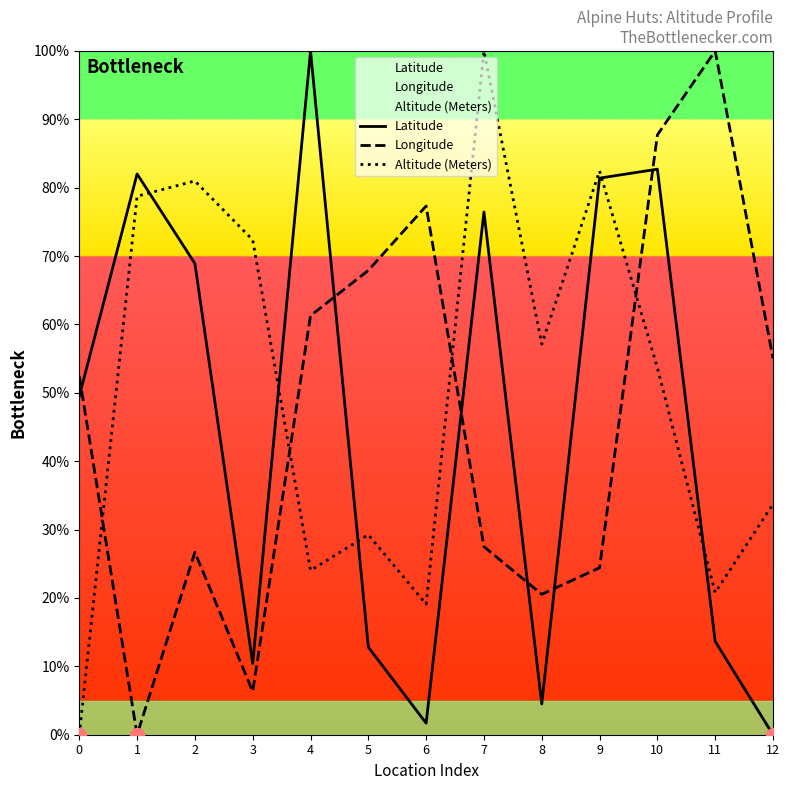

Is it true that Altitude (Meters) equals 31.9 at 6?

False